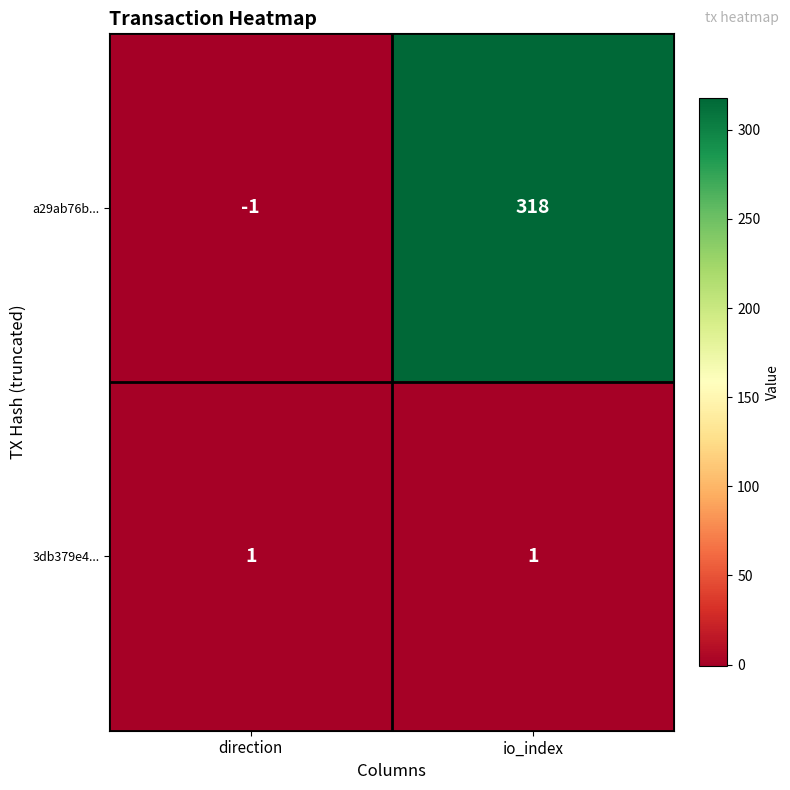

At which category is the sum across all series the highest?

io_index